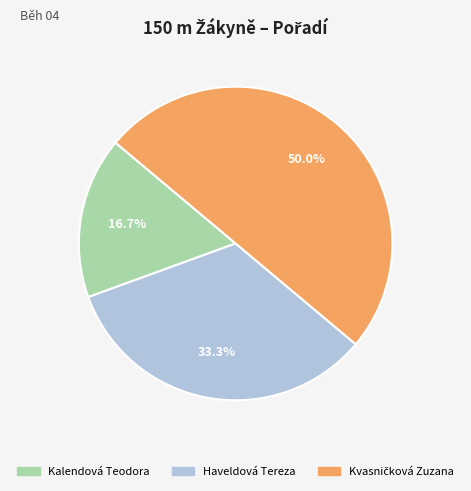

What portion of the pie excludes Haveldová Tereza?

66.7%